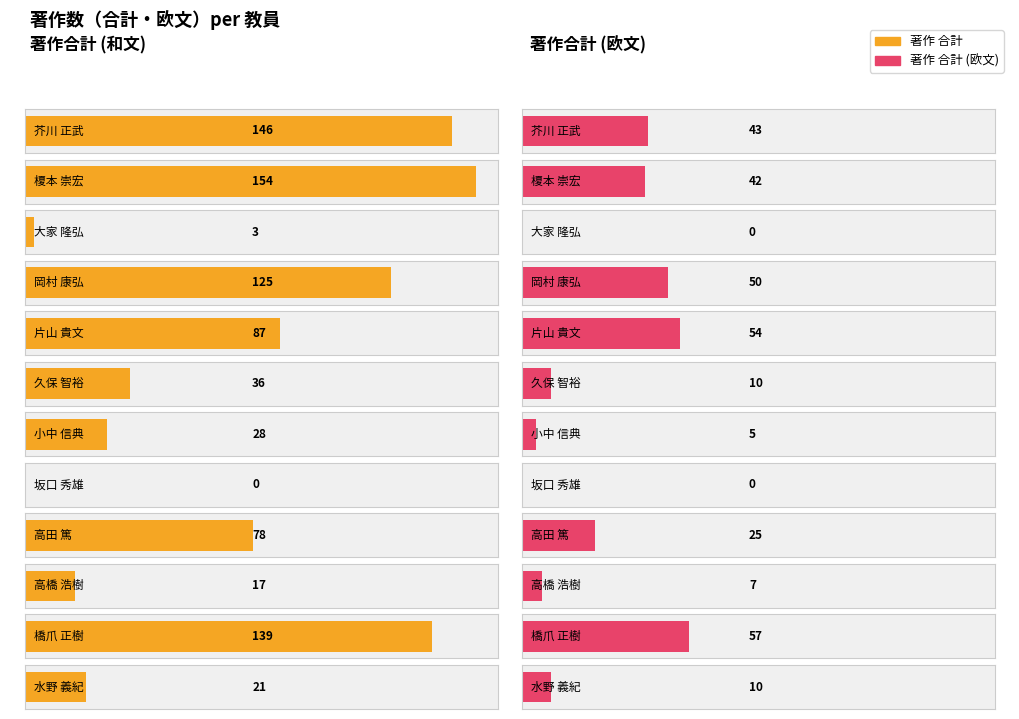

What is the difference between the maximum and minimum values in the 著作
合計
(欧文) series?

57